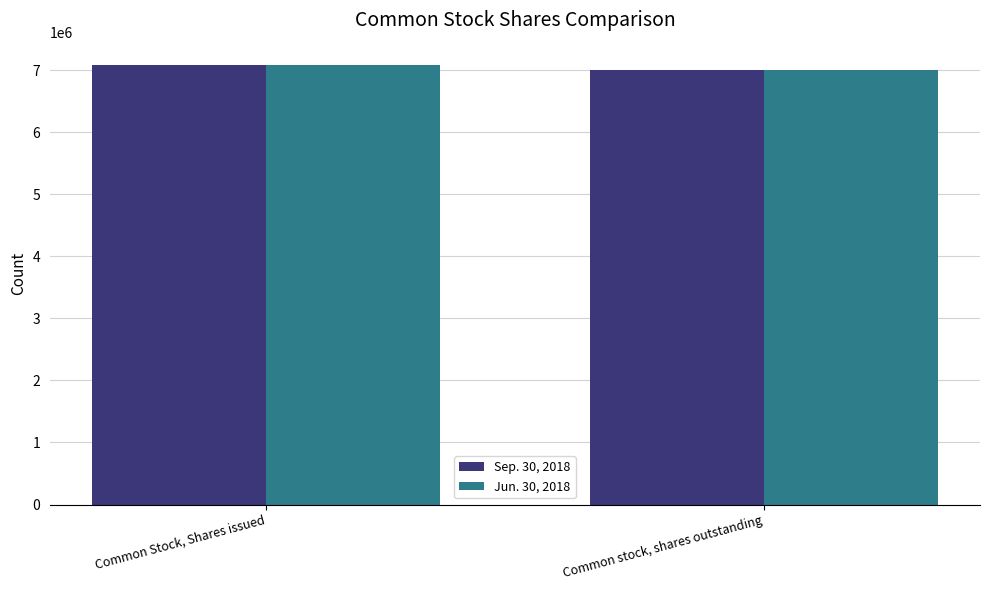

Count the number of data series in this chart.

2